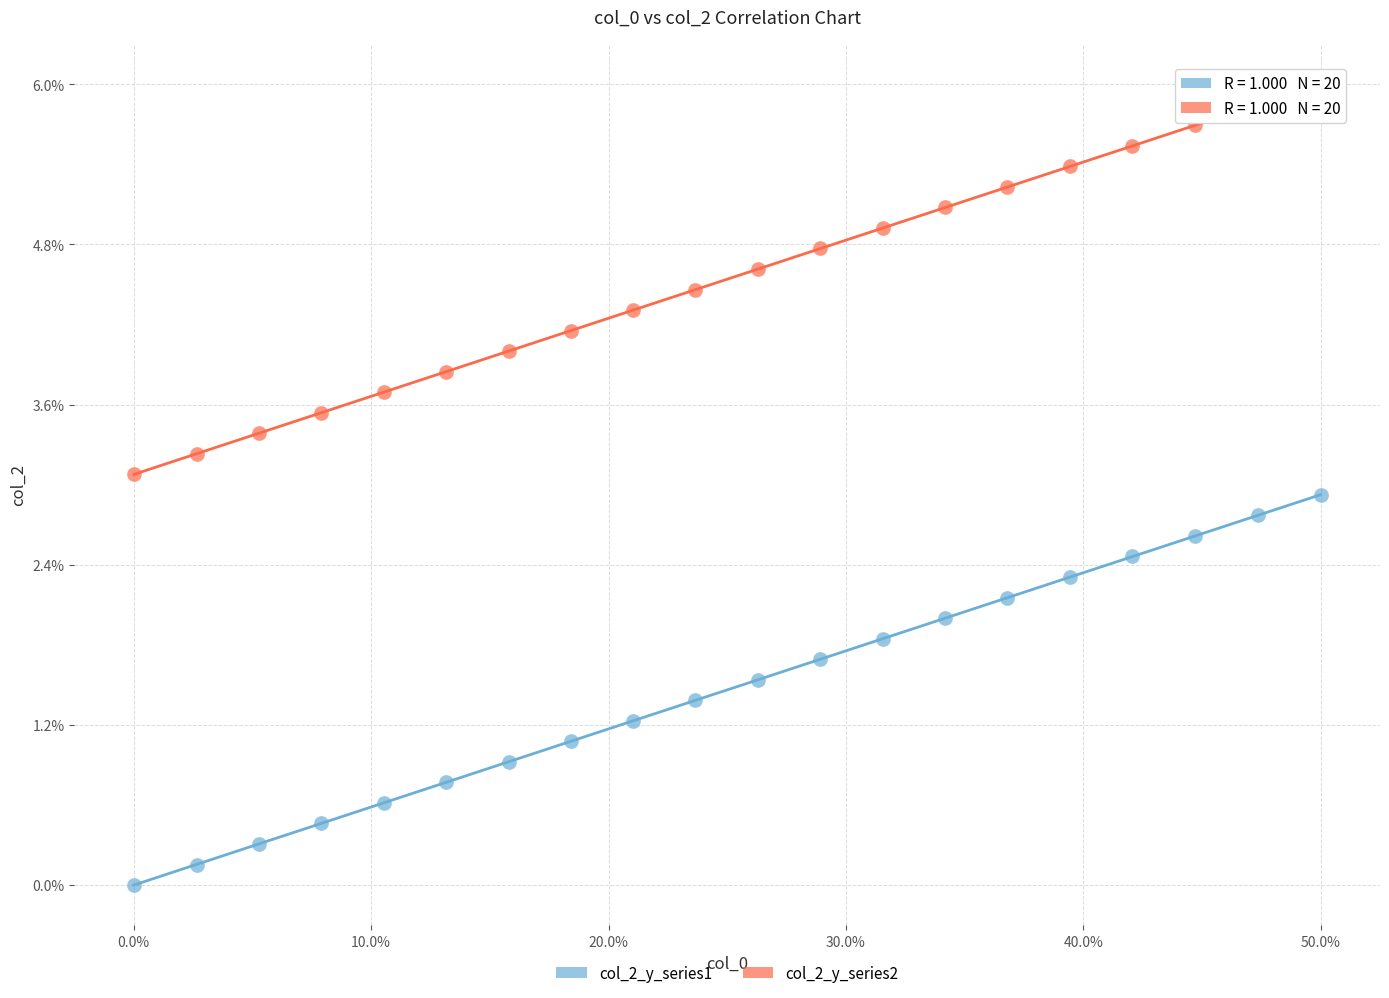

What are all the series names shown in the legend?

col_2_y_series1, col_2_y_series2